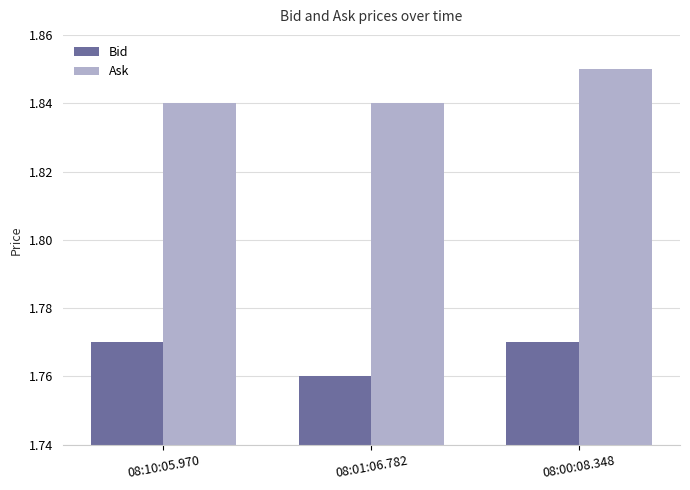

The Bid series shows 3.1 at 08:01:06.782. True or false?

False